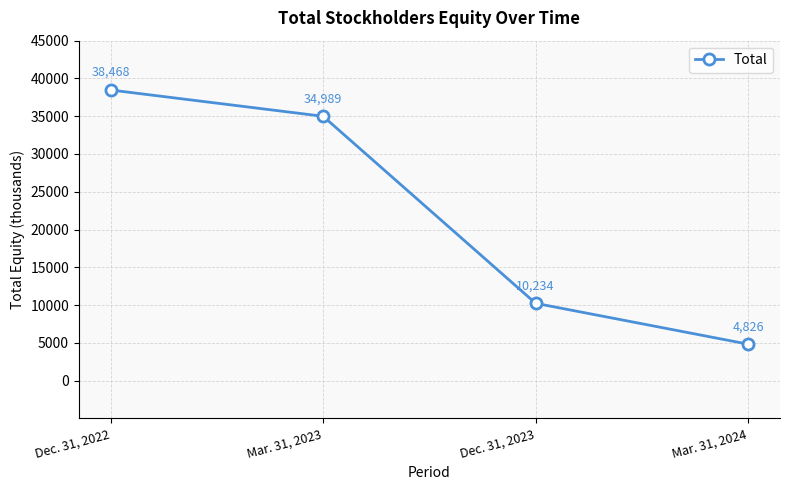

How many data points does each series have?

4